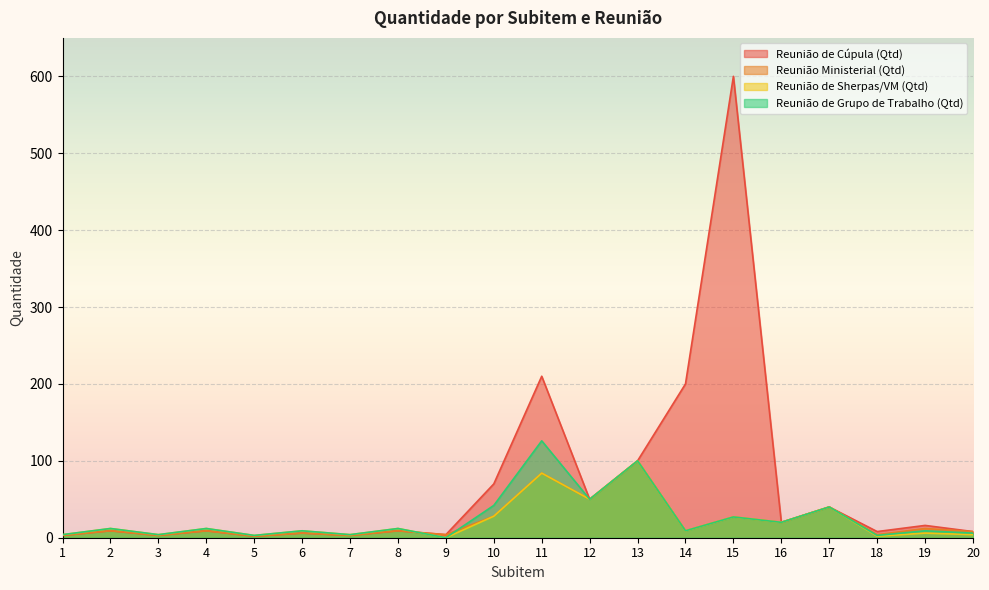

The Reunião Ministerial (Qtd) series shows 2 at 5. True or false?

True